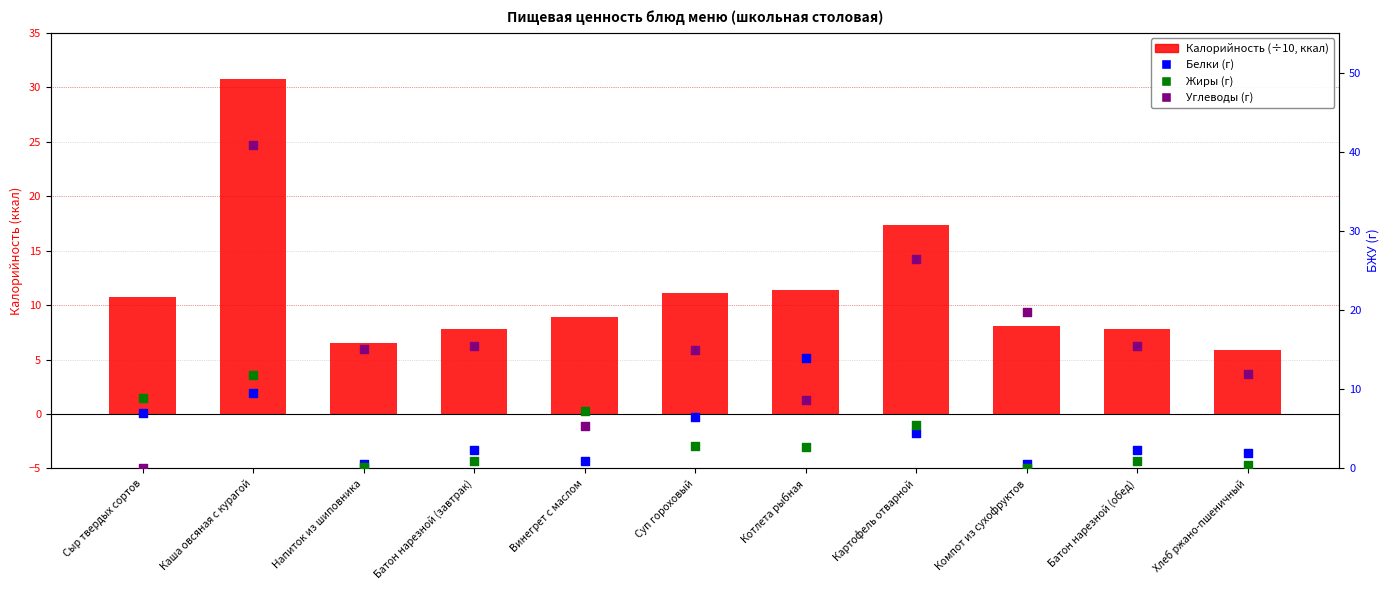

What is the total value across all series at Сыр твердых сортов?

26.6